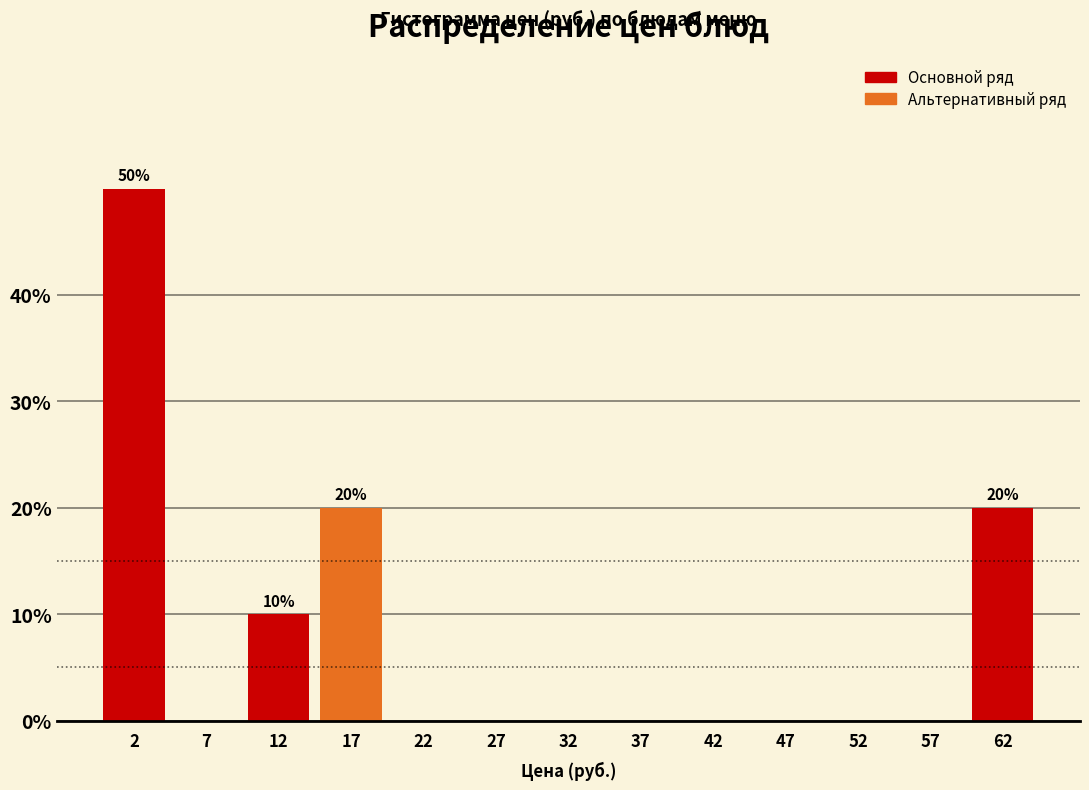

Which range on the x-axis has the tallest bar?

0 to 5